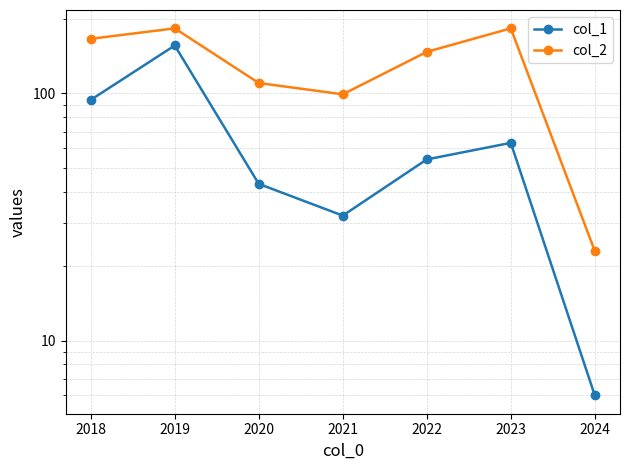

How many lines are shown in the chart?

2